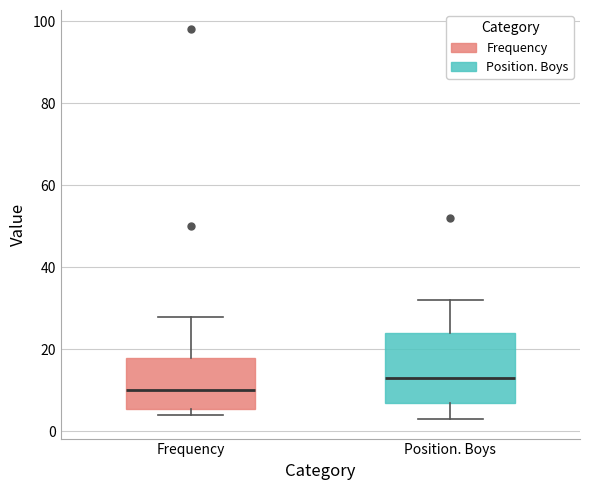

Comparing the boxes themselves (not the whiskers), which one is the tallest?

Position. Boys